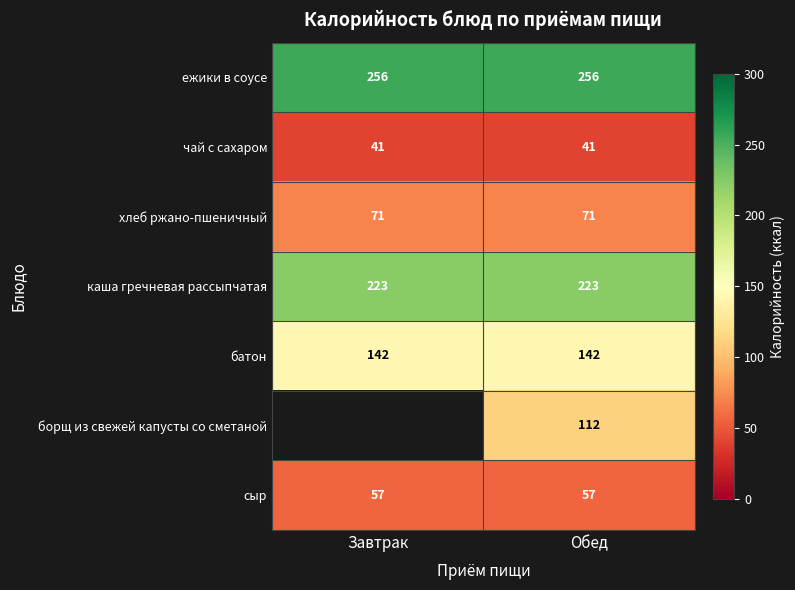

What is the maximum value shown in the chart?

256.0